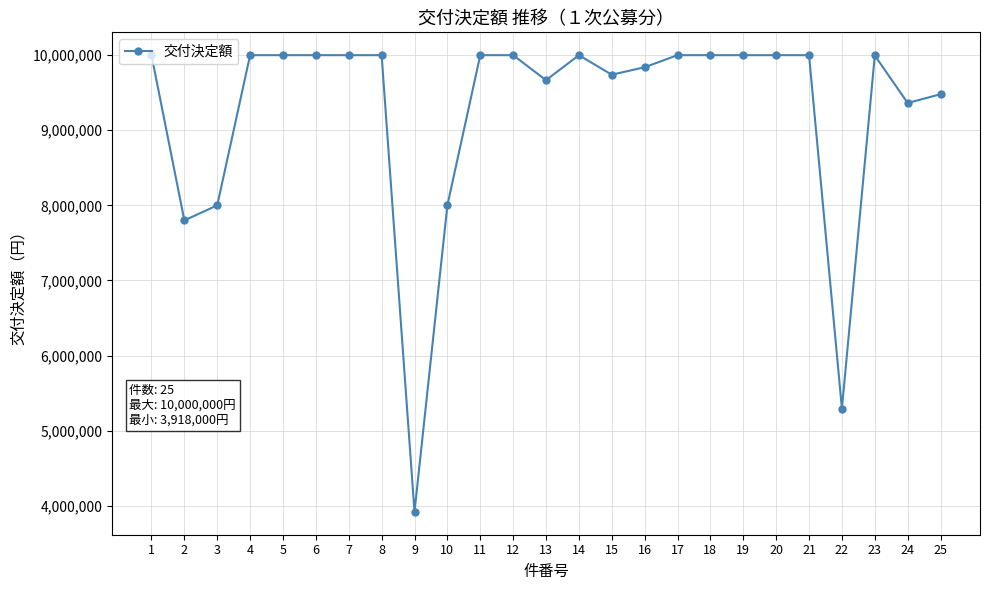

What is the value of the 6th point from the left?

10000000